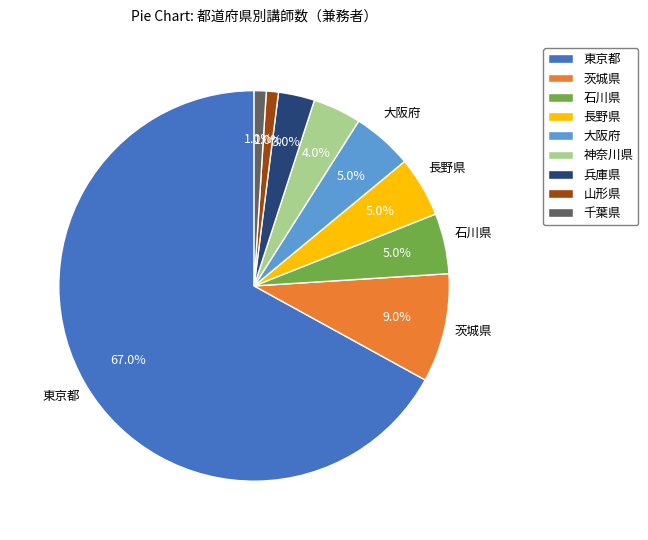

Does any single category account for the majority?

Yes